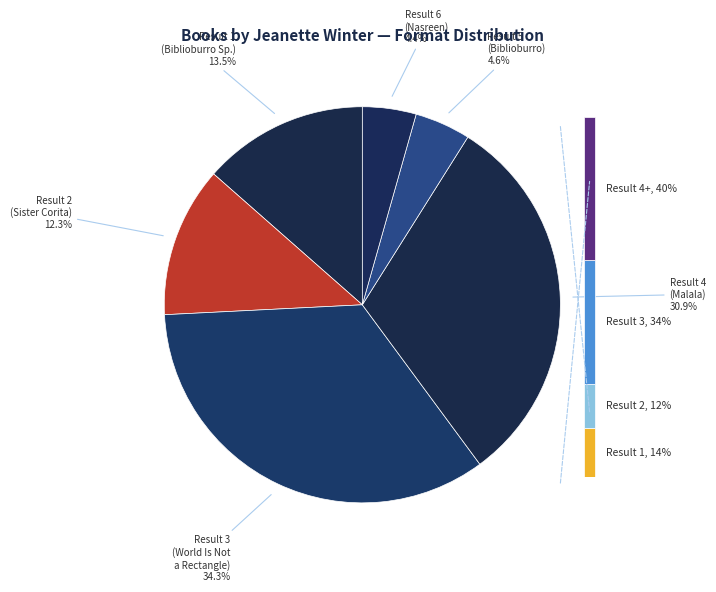

To the nearest percent, what is the difference between the Biblioburro (Spanish Edition) and Biblioburro slice percentages?

9%